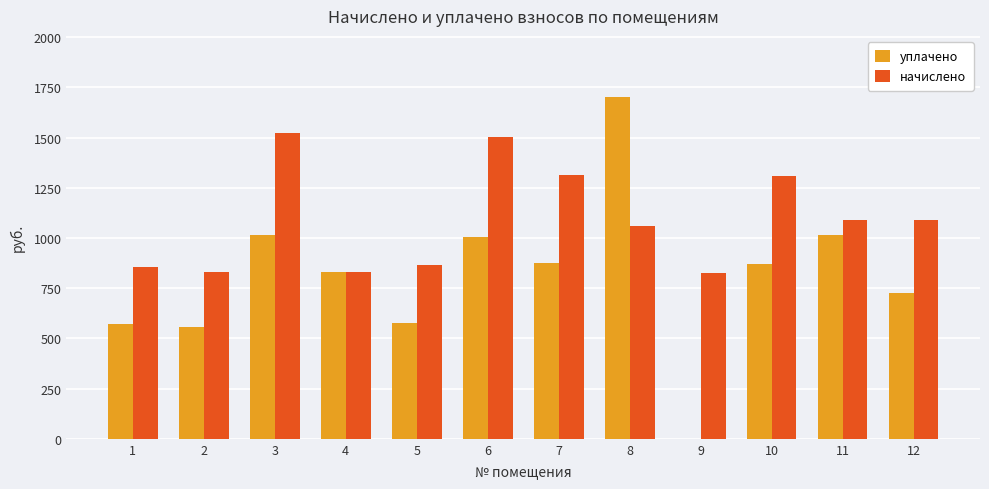

The value of начислено at 9 is 825.3. True or false?

True